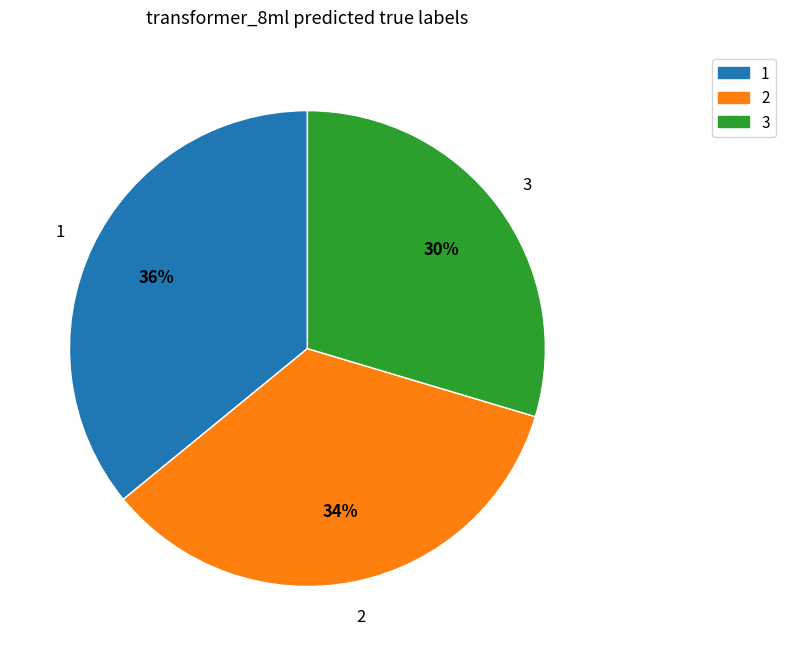

What is the largest slice in the pie chart?

1